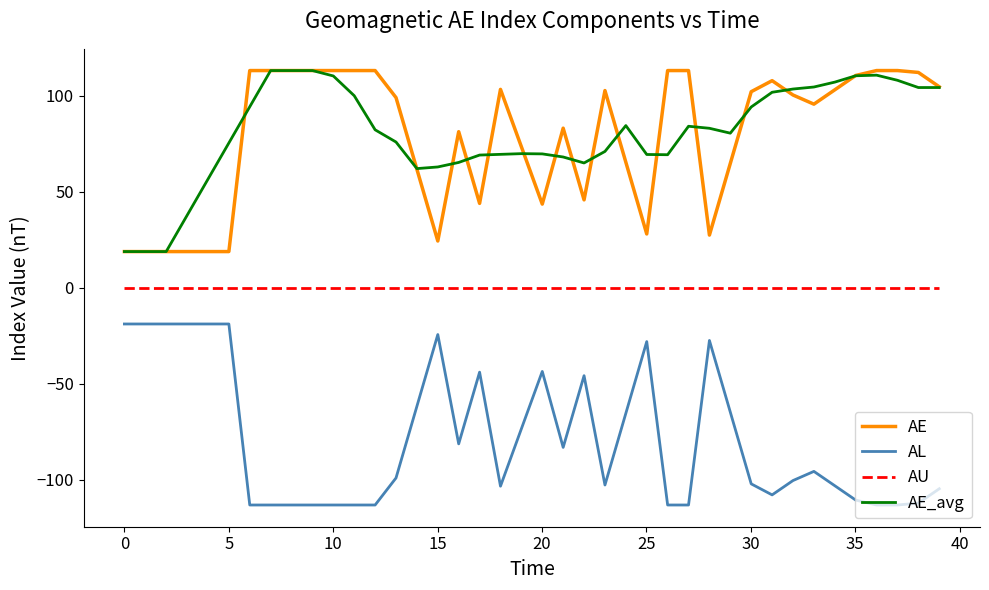

What is the minimum value shown in the chart?

-113.2